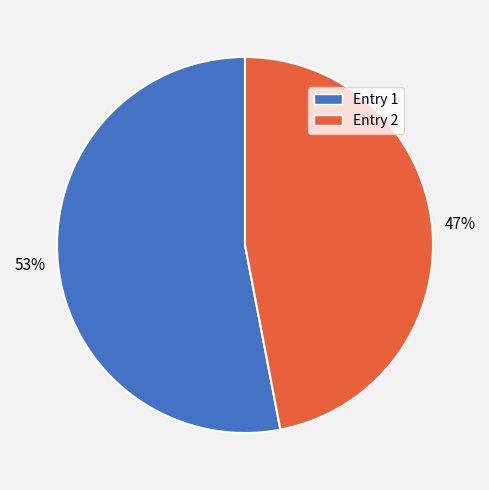

Rank the categories by value from highest to lowest.

Entry 1, Entry 2